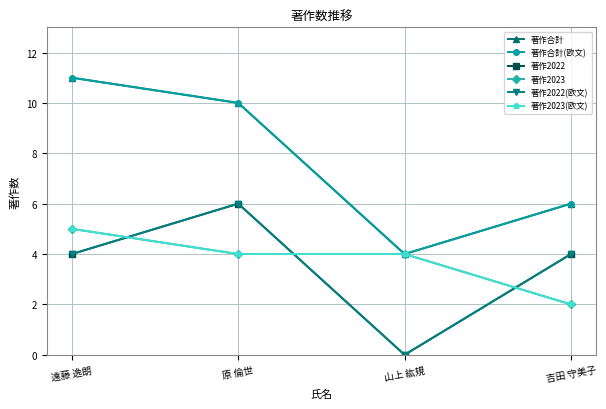

True or false: 著作合計(欧文) has a value of 11 at 遠藤 逸朗.

True